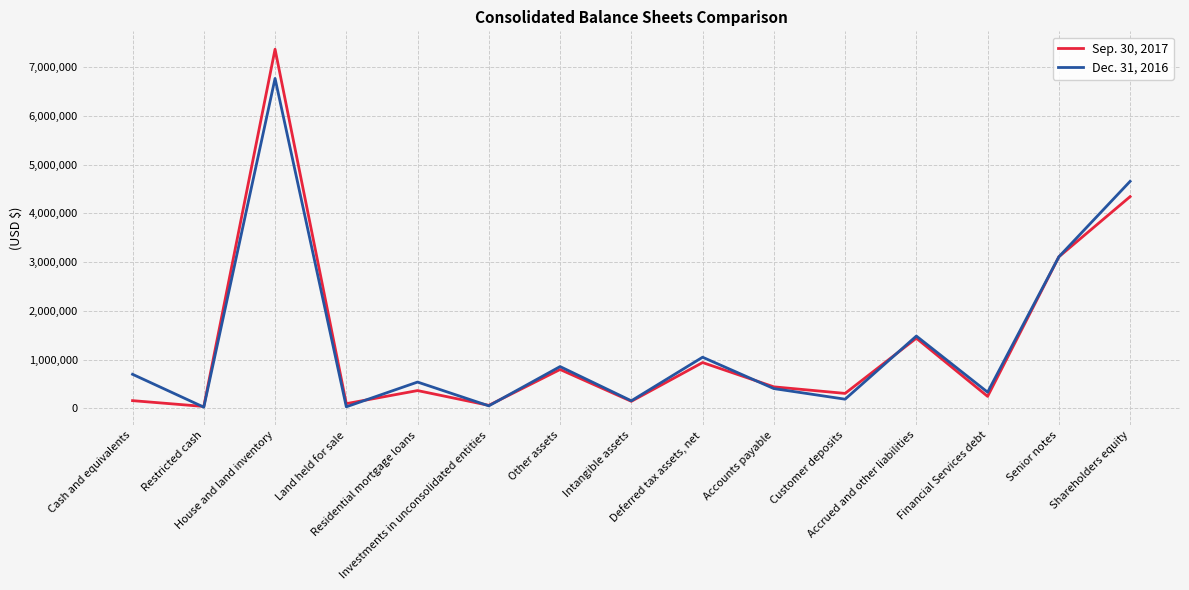

List the series in order of their overall mean, lowest first.

Sep. 30, 2017, Dec. 31, 2016